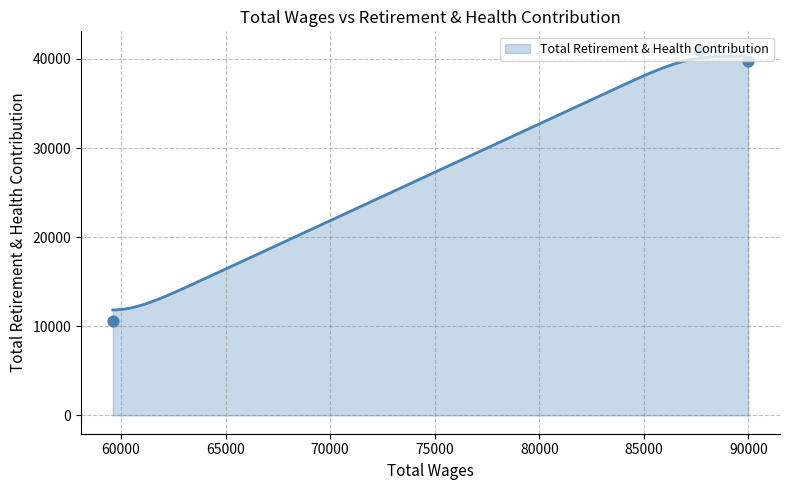

What is the ratio of the value at 87661.0 to the value at 89992.0?

1.0